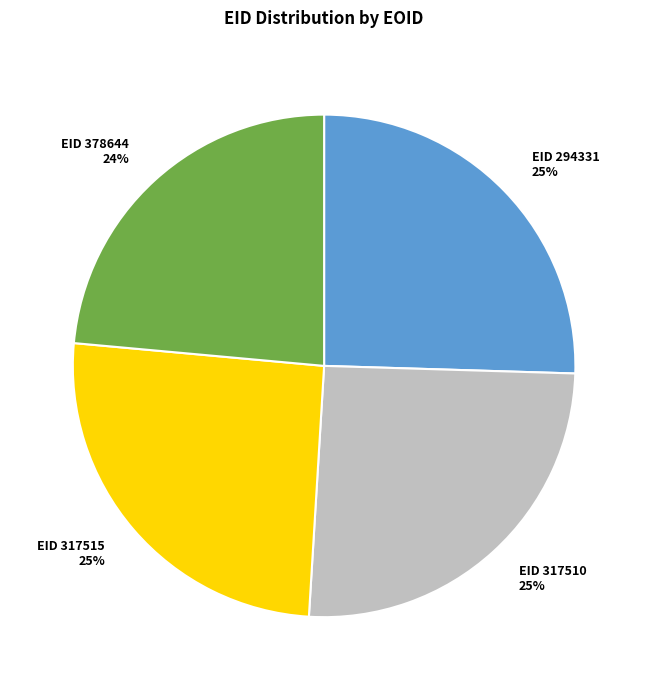

Does any single category account for the majority?

No